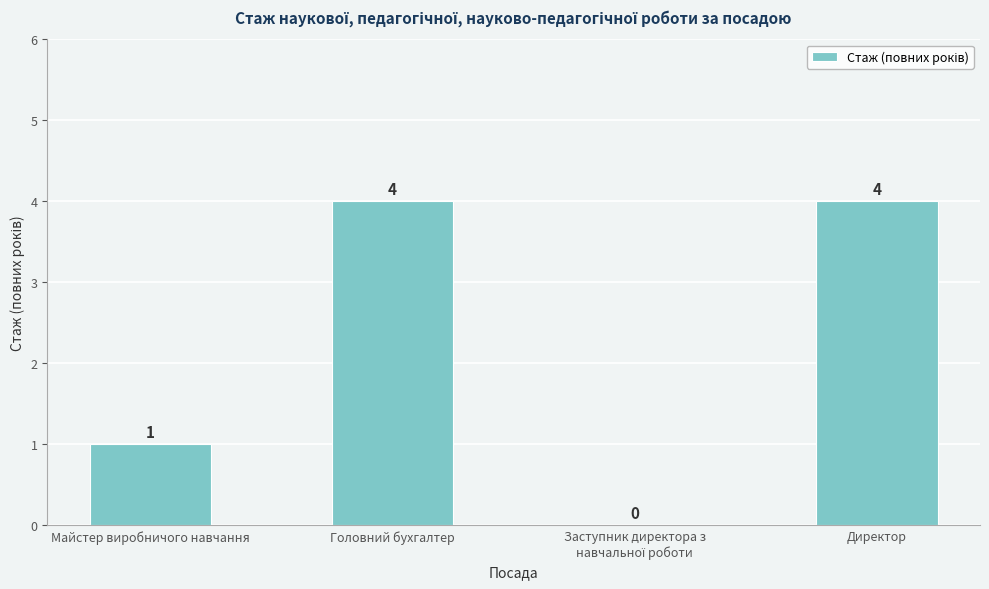

Reading right to left, transcribe all the data shown in this chart.

4	0	4	1